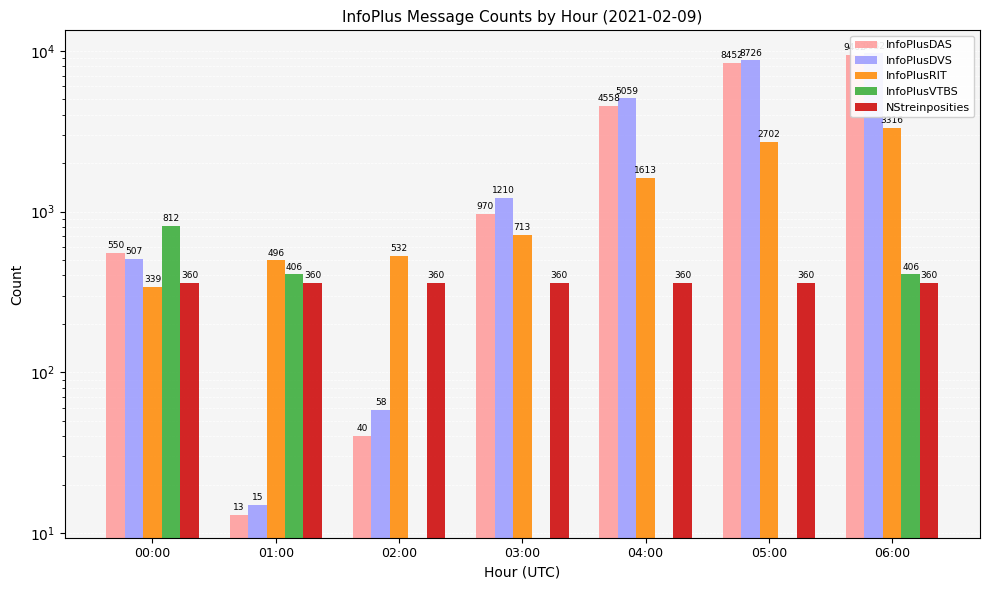

Which series has the largest range (max minus min)?

InfoPlusDVS